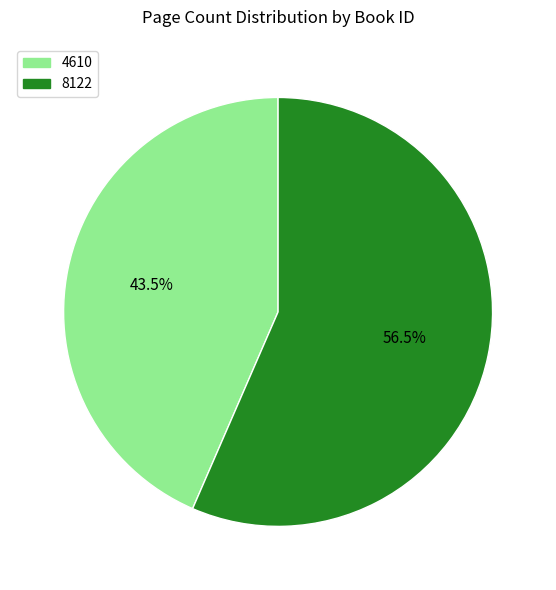

What is the largest slice in the pie chart?

8122